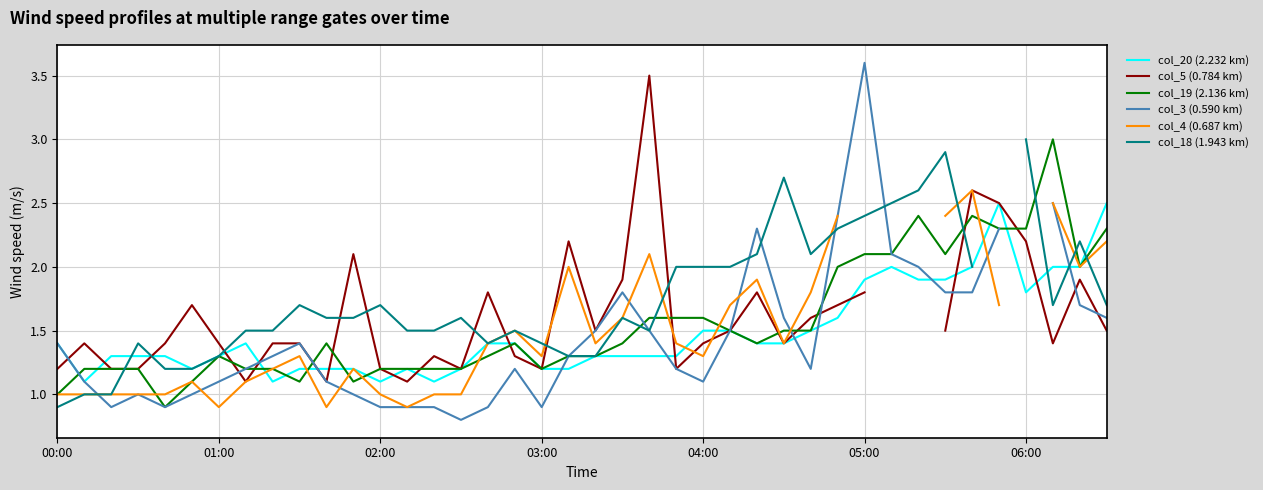

True or false: col_5 (0.784 km) has a value of 1.4 at 9.

True